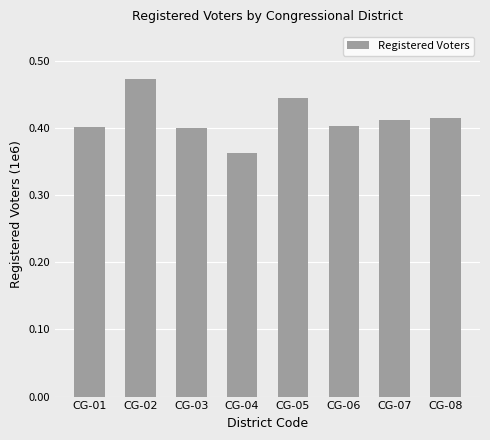

Reading right to left, transcribe all the data shown in this chart.

CG-08=414887	CG-07=412193	CG-06=403249	CG-05=443801	CG-04=361737	CG-03=399379	CG-02=472803	CG-01=400688